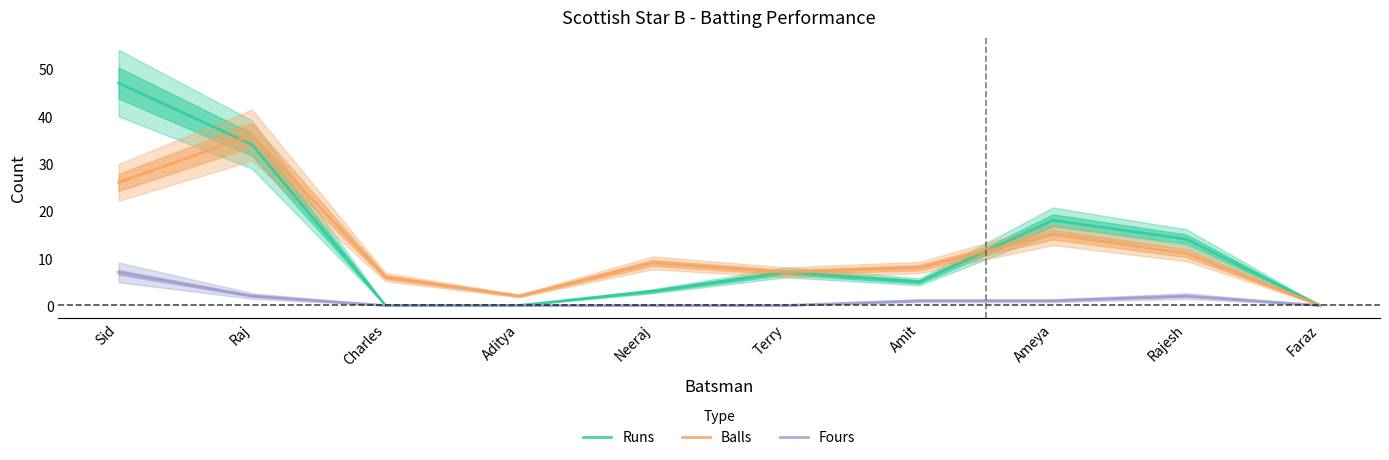

What position from the left is Ameya?

8